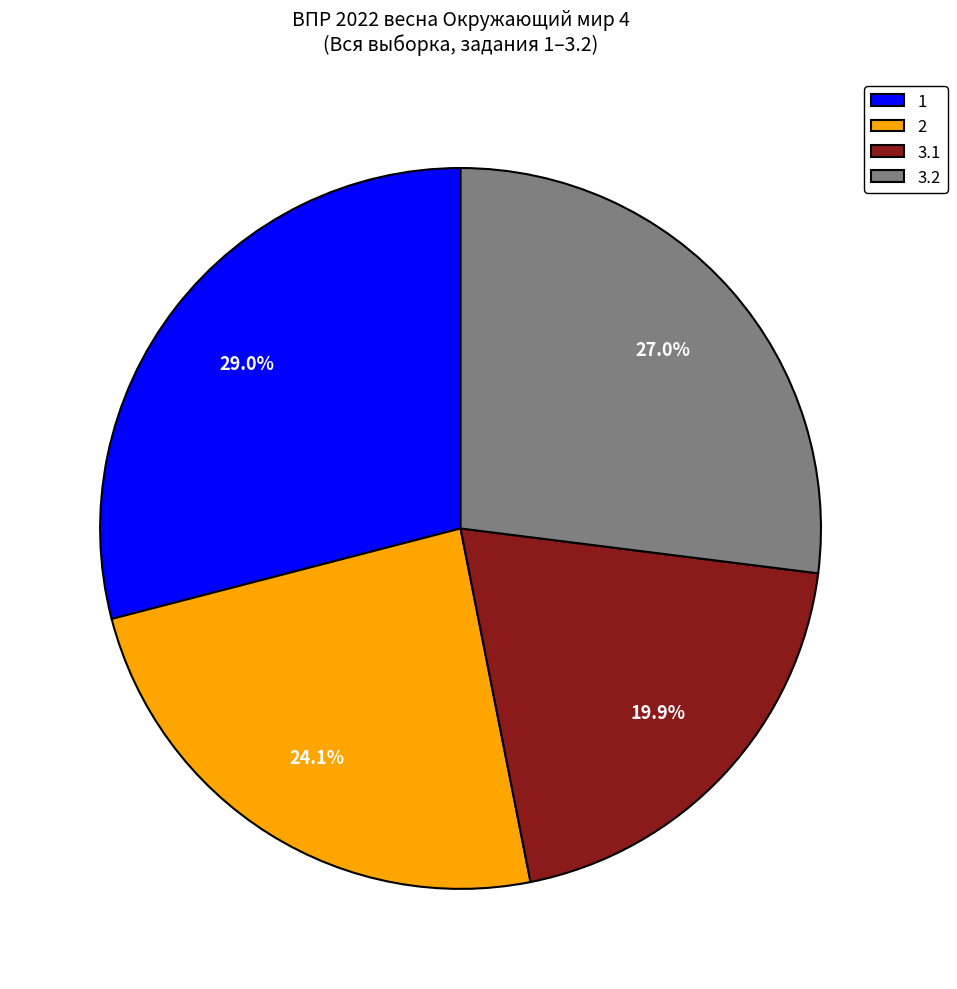

Does any single category account for the majority?

No